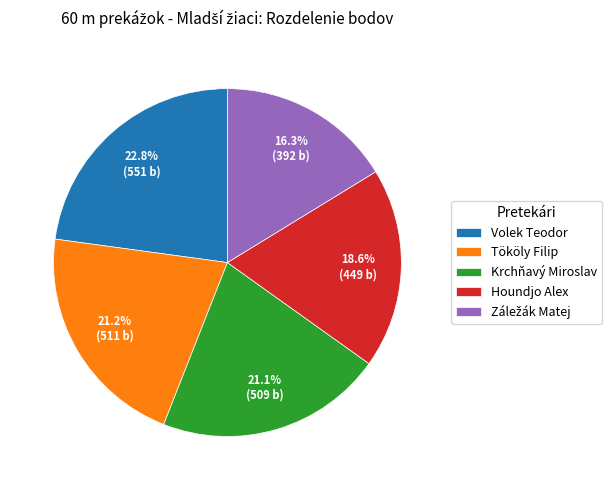

Which category has the biggest portion of the pie?

Volek Teodor